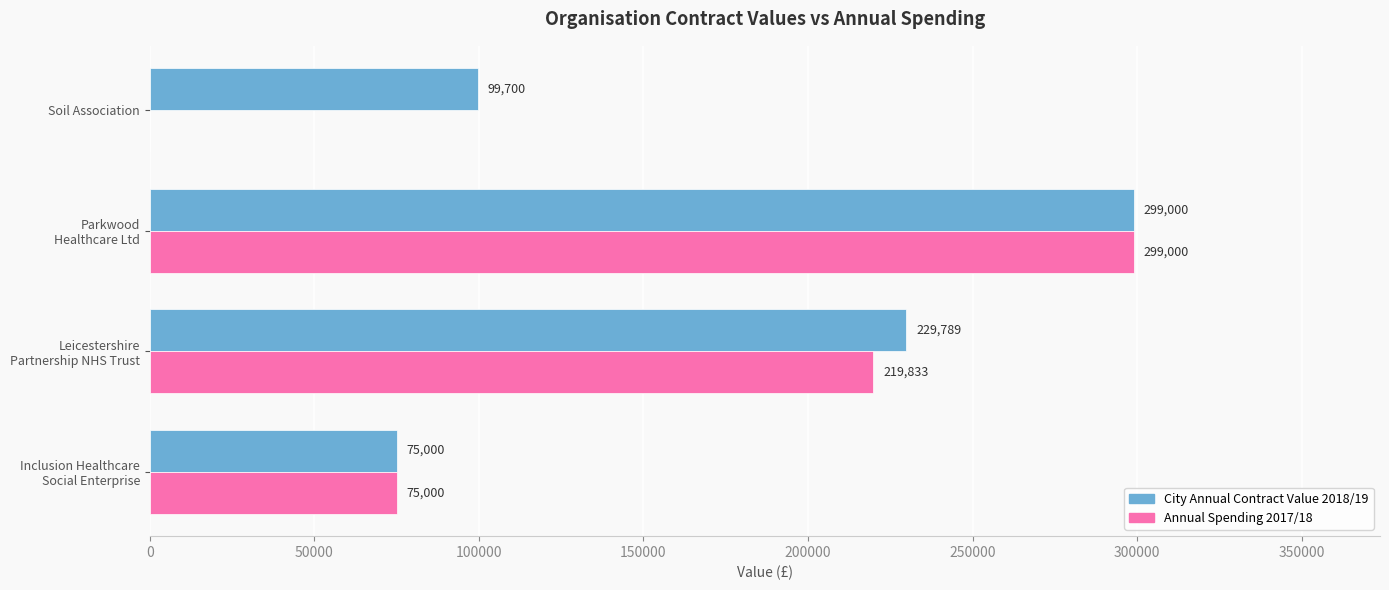

The City Annual Contract Value 2018/19 series shows 41568 at Soil Association. True or false?

False